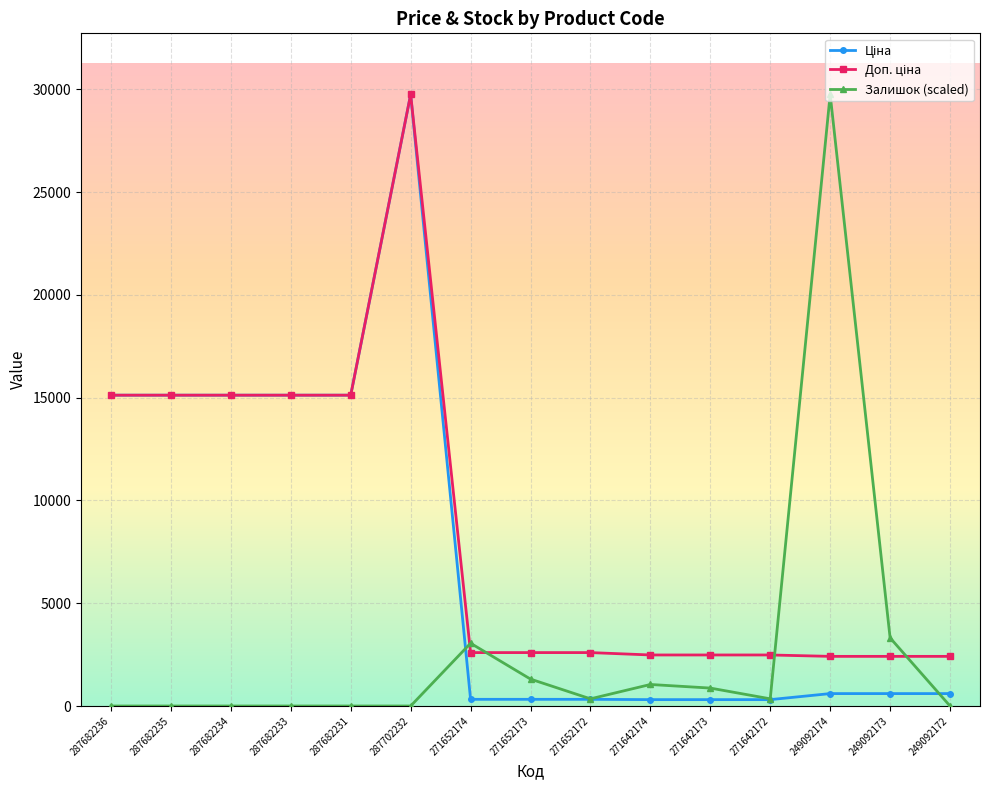

Is it true that Залишок (scaled) equals -9293.8 at 287682231?

False